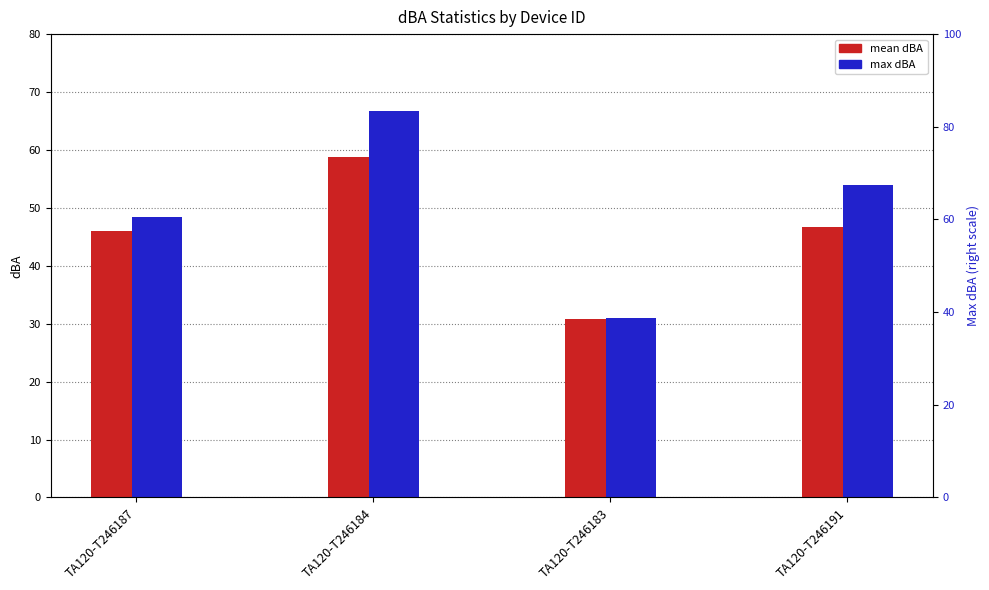

Is it true that max dBA equals 66.7 at TA120-T246184?

True